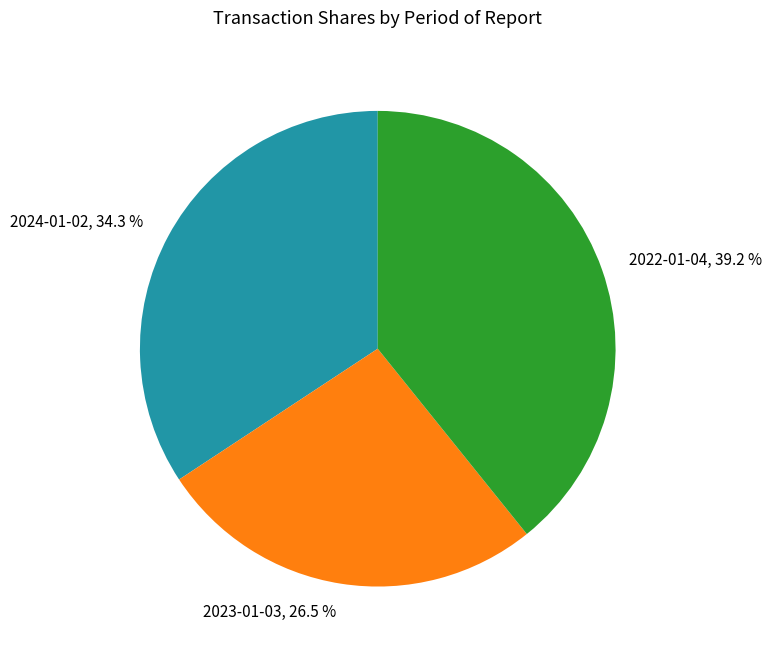

What percentage is the 2022-01-04 slice, to the nearest percent?

39%